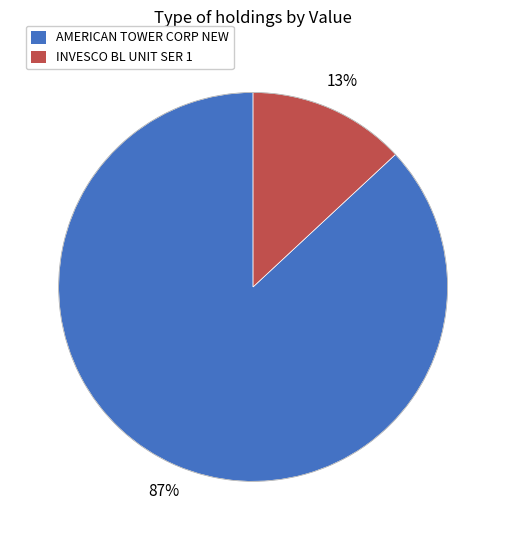

Between INVESCO BL UNIT SER 1 and AMERICAN TOWER CORP NEW, which is larger?

AMERICAN TOWER CORP NEW